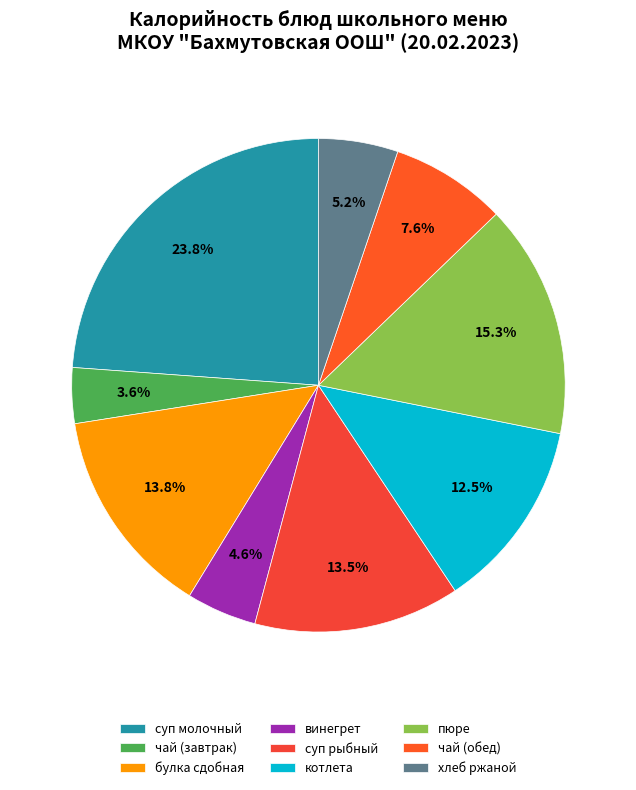

The котлета slice represents 13% of the pie. True or false?

True